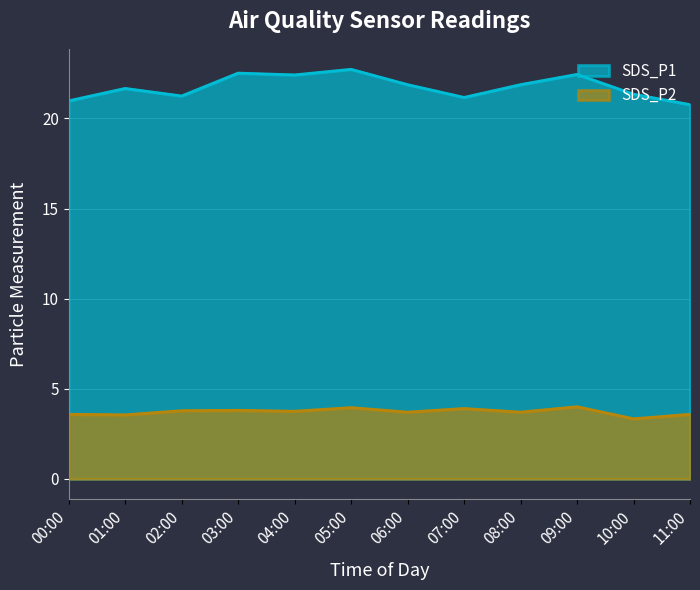

Is the value of SDS_P1 at 09:00 greater than the value of SDS_P2 at 07:00?

Yes